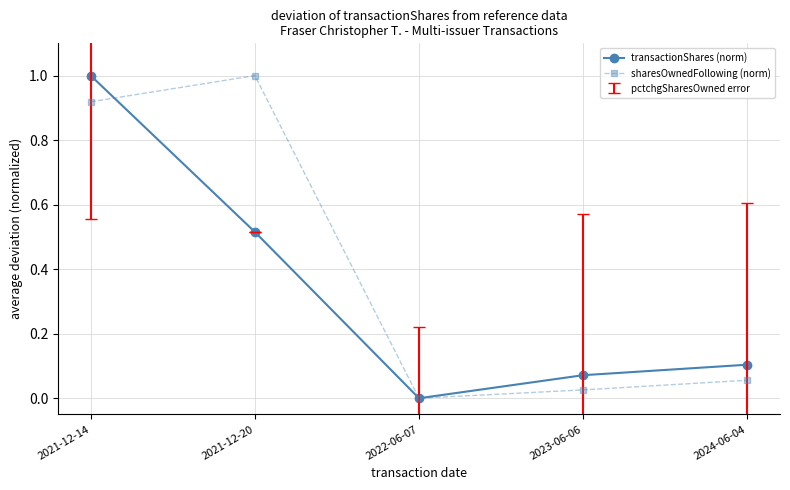

Which label corresponds to the smallest value in the chart?

2022-06-07